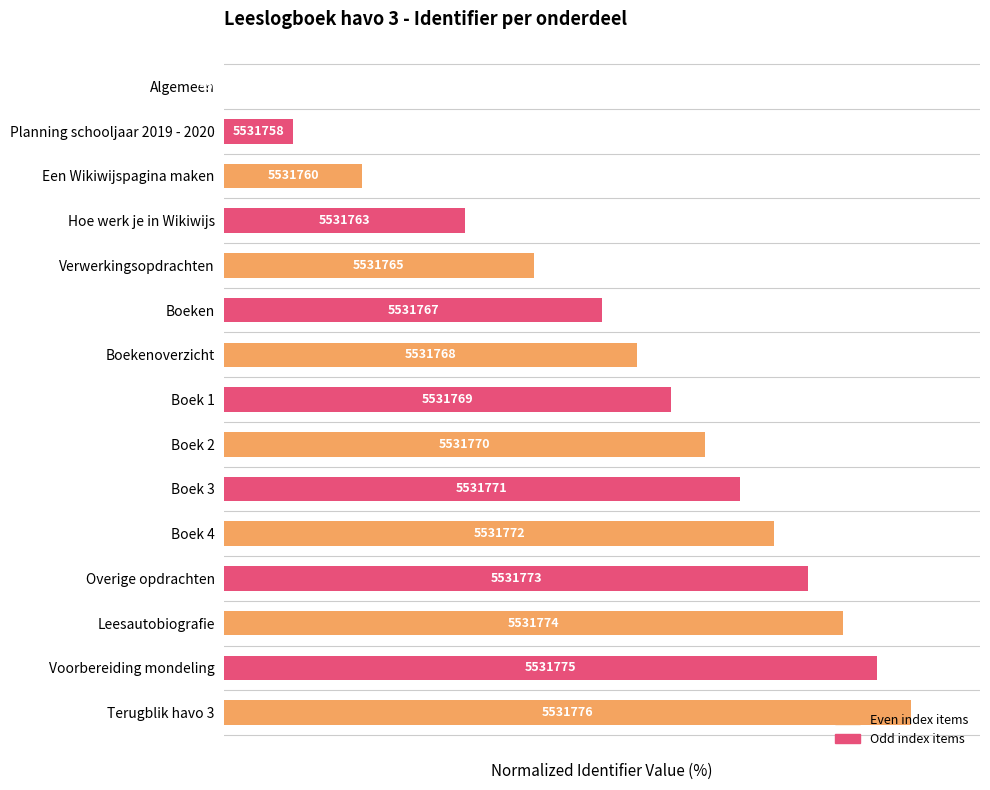

Are the bars horizontal?

Yes